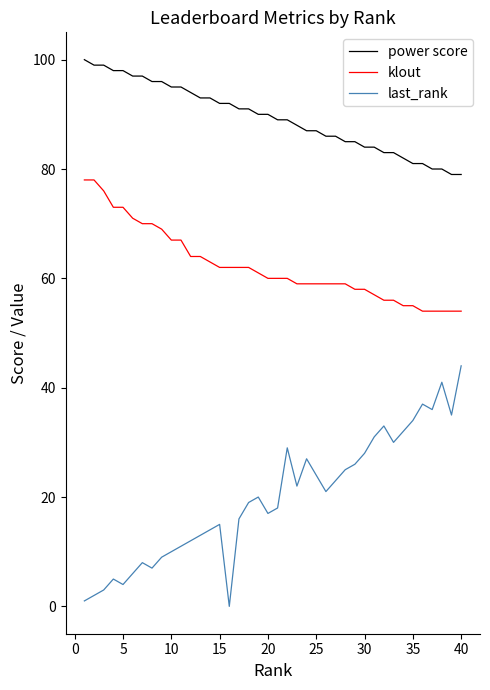

Rank the series by their maximum value, from lowest to highest.

last_rank, klout, power score